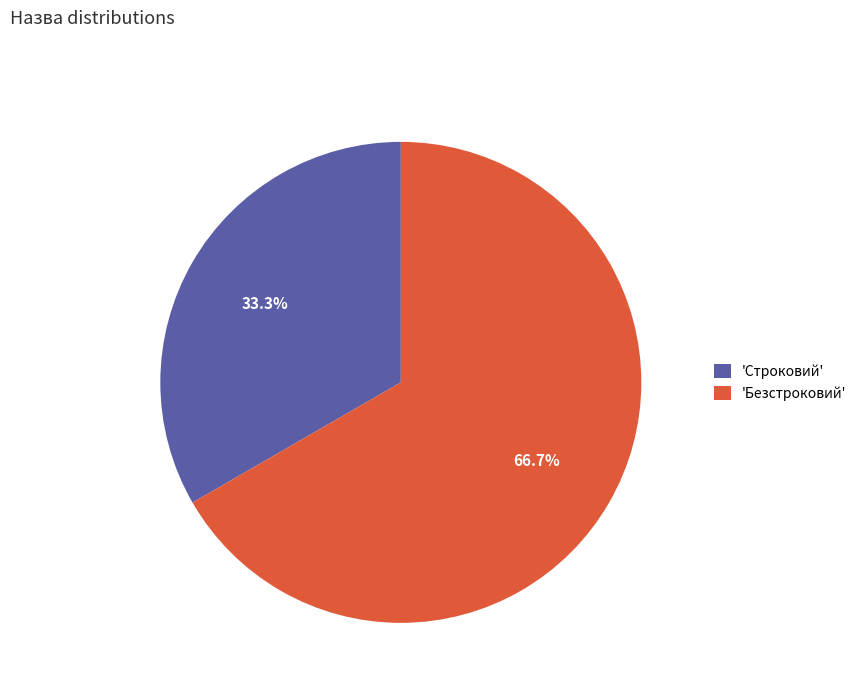

To the nearest percent, what is the difference between the largest and smallest slice percentages?

33%